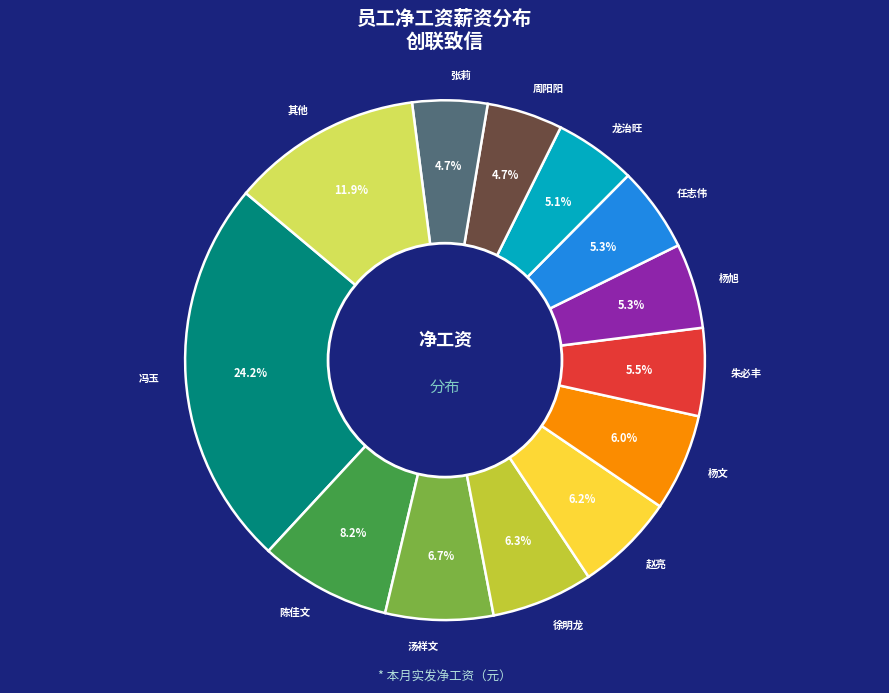

Does any single category account for the majority?

No